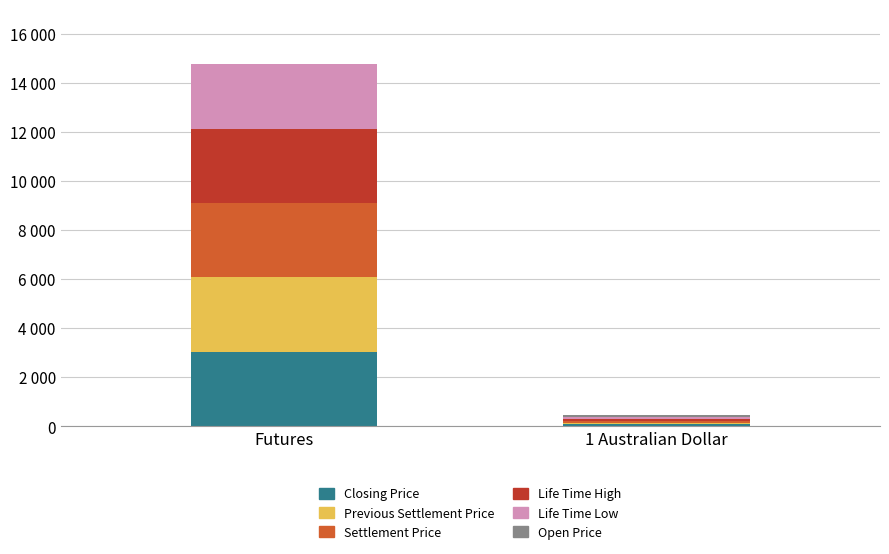

What are all the series names shown in the legend?

Closing Price, Previous Settlement Price, Settlement Price, Life Time High, Life Time Low, Open Price